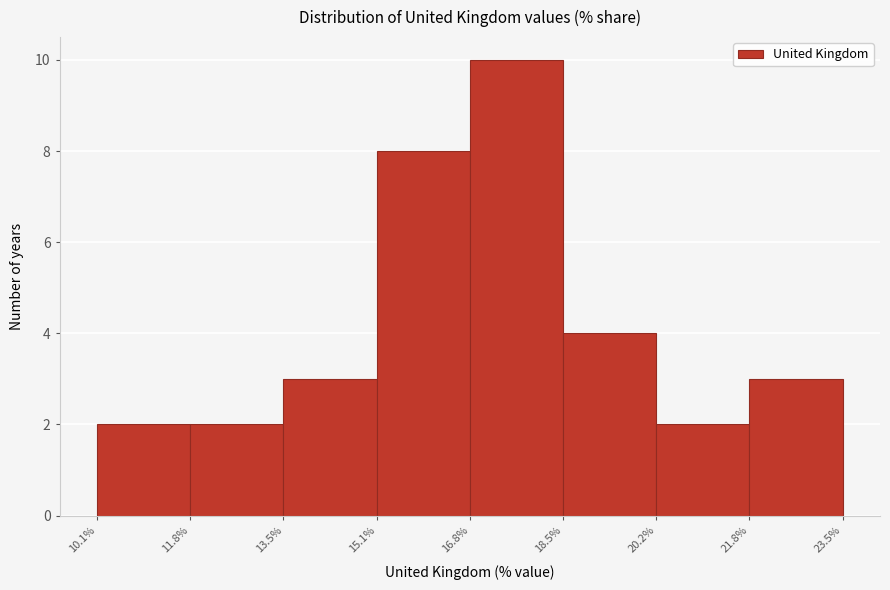

Reading left to right, list every bar in this chart as the range it spans on the x-axis followed by its height. The values are not printed on the chart, so give them approximately, as read against the axis.

10.1% to 11.8%: 2
11.8% to 13.5%: 2
13.5% to 15.1%: 3
15.1% to 16.8%: 8
16.8% to 18.5%: 10
18.5% to 20.2%: 4
20.2% to 21.8%: 2
21.8% to 23.5%: 3